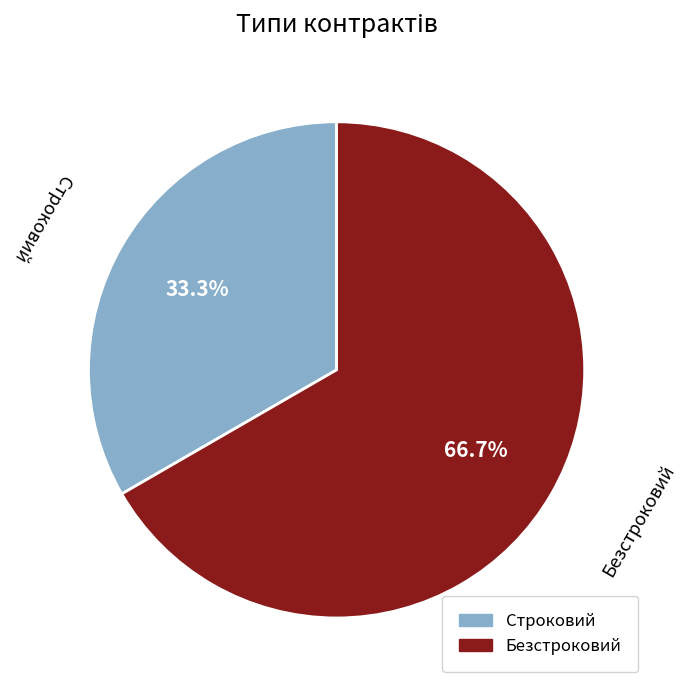

Is there a majority slice in this chart?

Yes